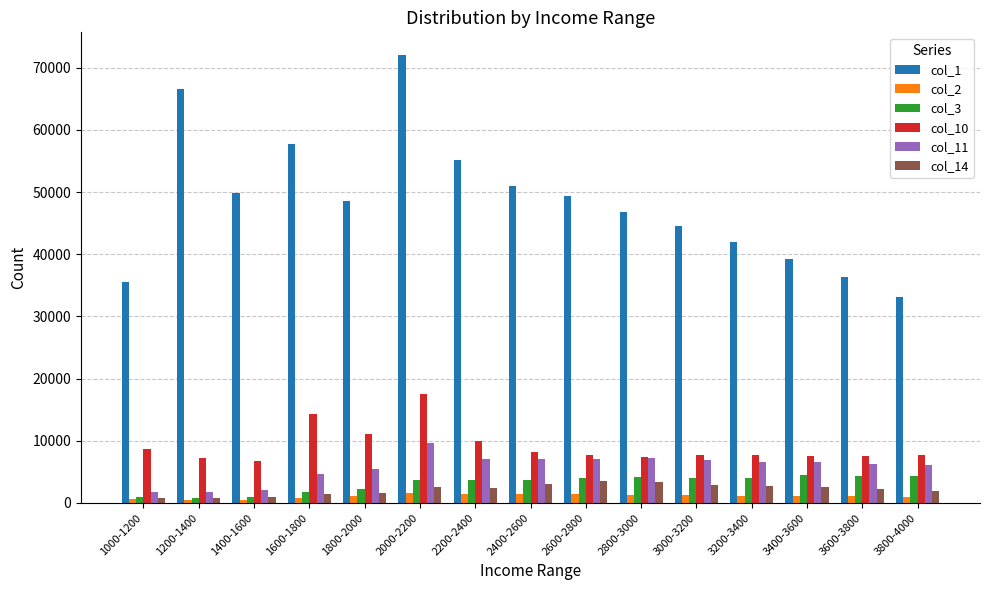

What position from the left is 1200-1400?

2